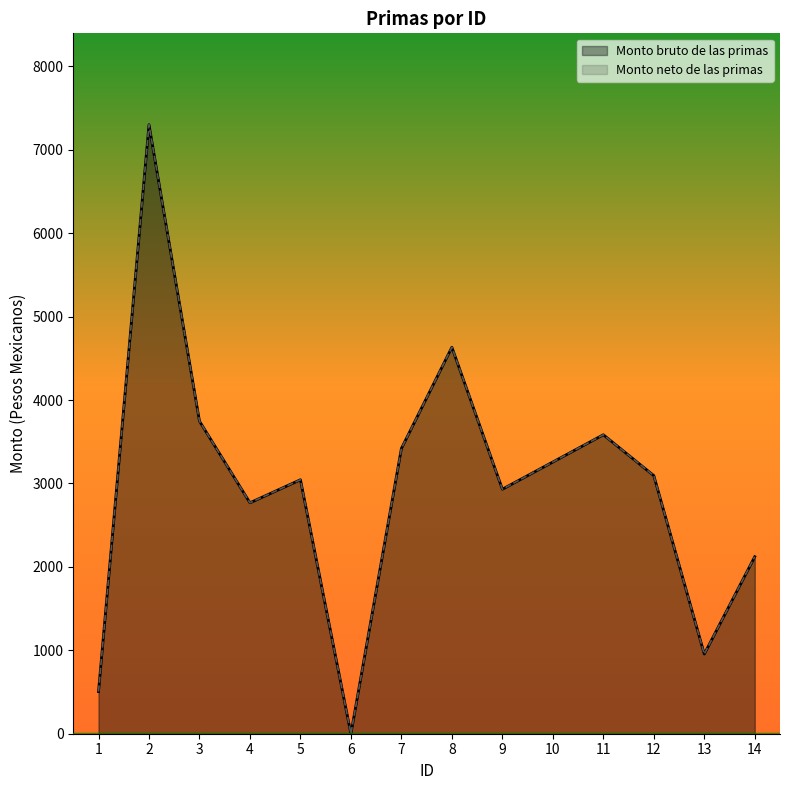

What is the value of the Monto neto de las primas point at the 2nd from the left?

7301.5